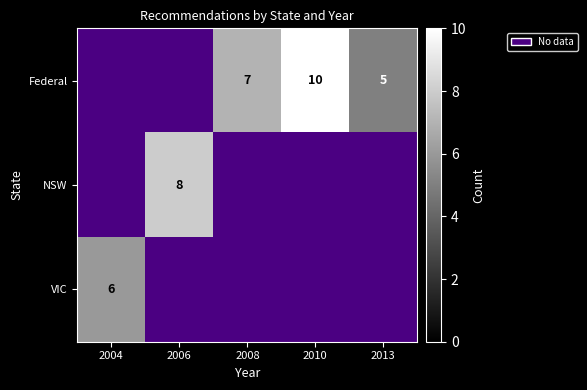

What is the sum of the Federal values at 2010 and 2013?

15